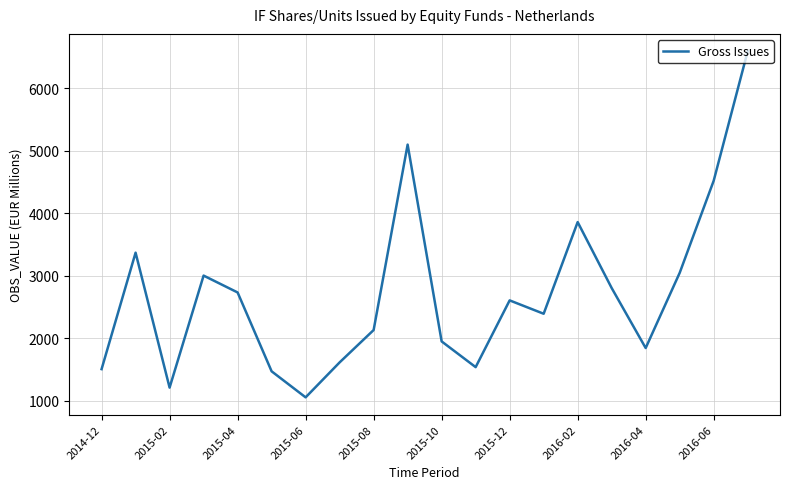

What is the difference between the maximum and minimum values?

5544